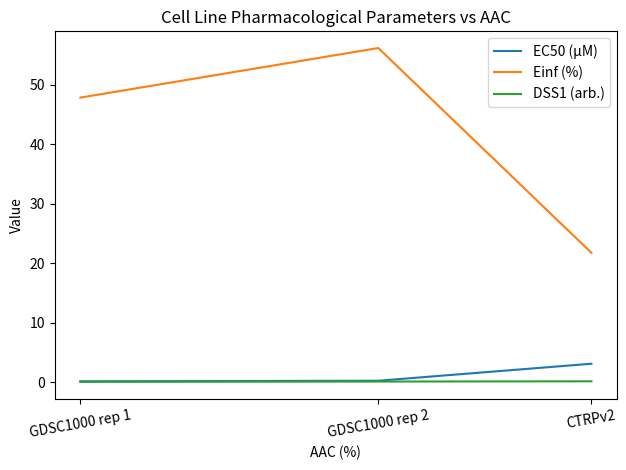

What is the maximum value for EC50 (µM)?

3.1